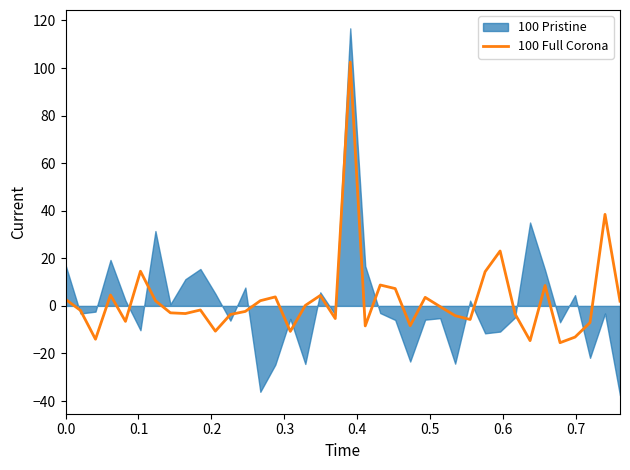

How many positive values are there?

17